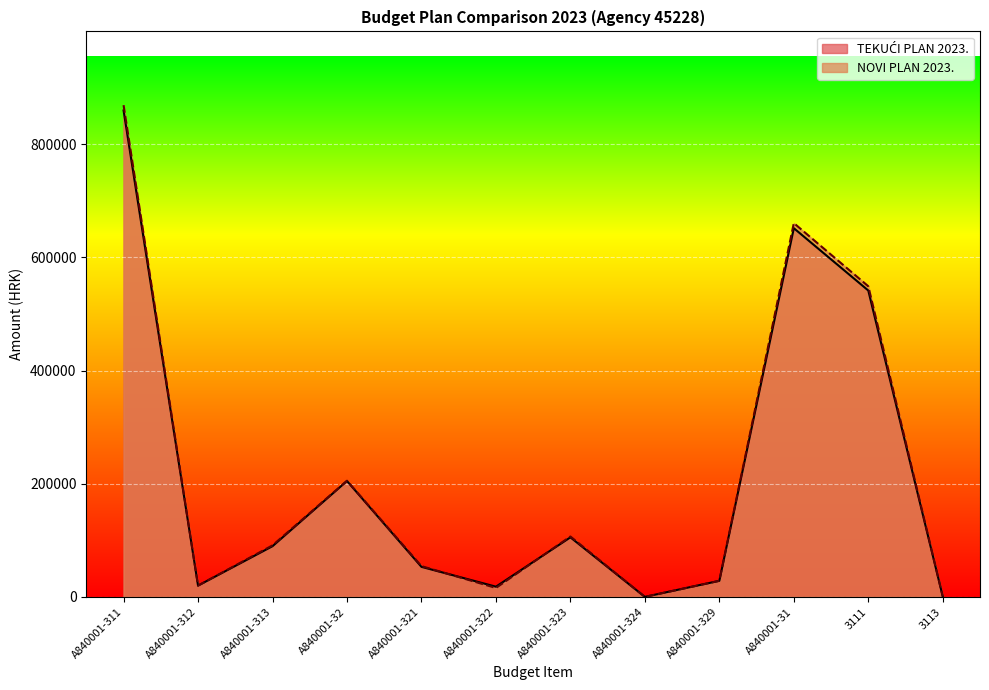

How many interior local valleys does the NOVI PLAN 2023. series have?

3